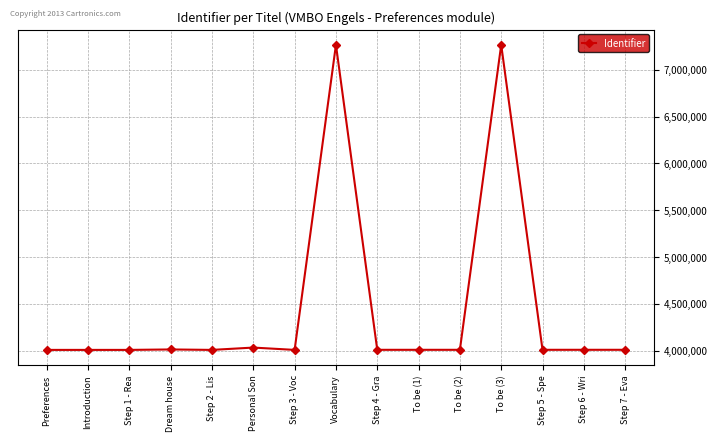

Read the value at Introduction.

4009466